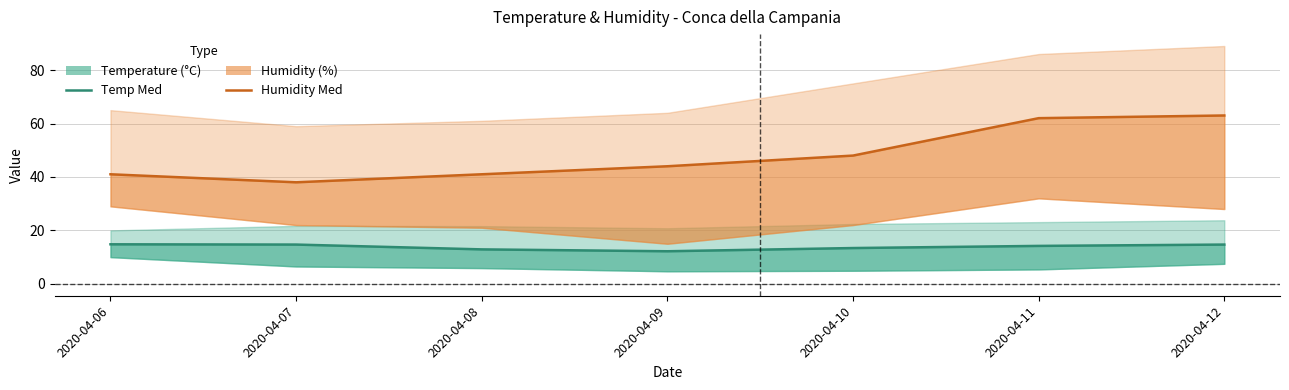

Reading left to right, extract all data points from this chart.

Temp Med: 2020-04-06=14.8	2020-04-07=14.7	2020-04-08=12.9	2020-04-09=12.2	2020-04-10=13.4	2020-04-11=14.2	2020-04-12=14.7
Humidity Med: 2020-04-06=41.0	2020-04-07=38.0	2020-04-08=41.0	2020-04-09=44.0	2020-04-10=48.0	2020-04-11=62.0	2020-04-12=63.0